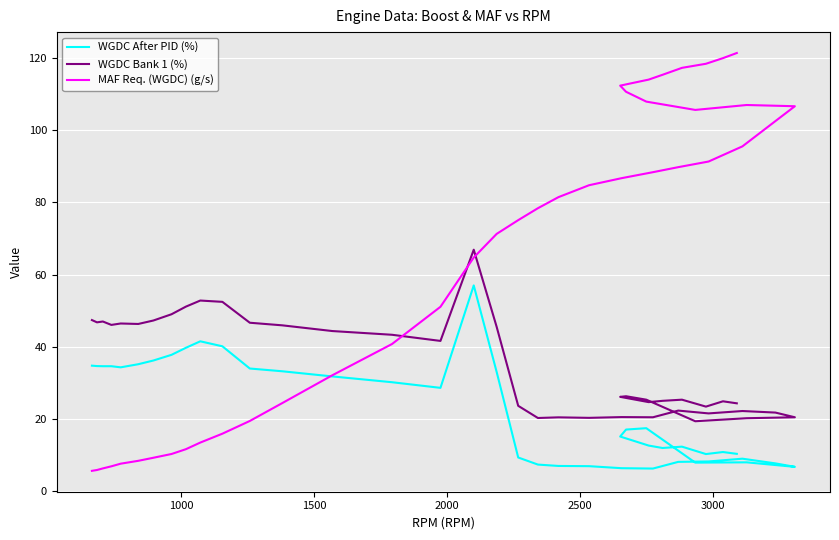

Rank the series by their maximum value, from lowest to highest.

WGDC After PID (%), WGDC Bank 1 (%), MAF Req. (WGDC) (g/s)